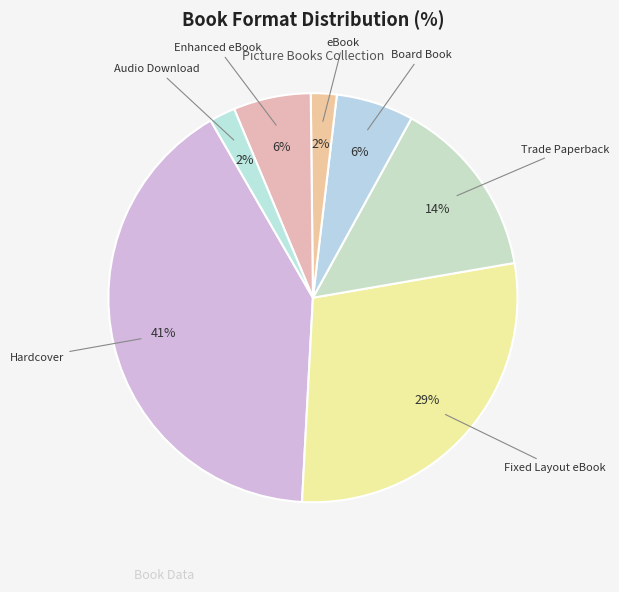

How many segments does this pie chart have?

7